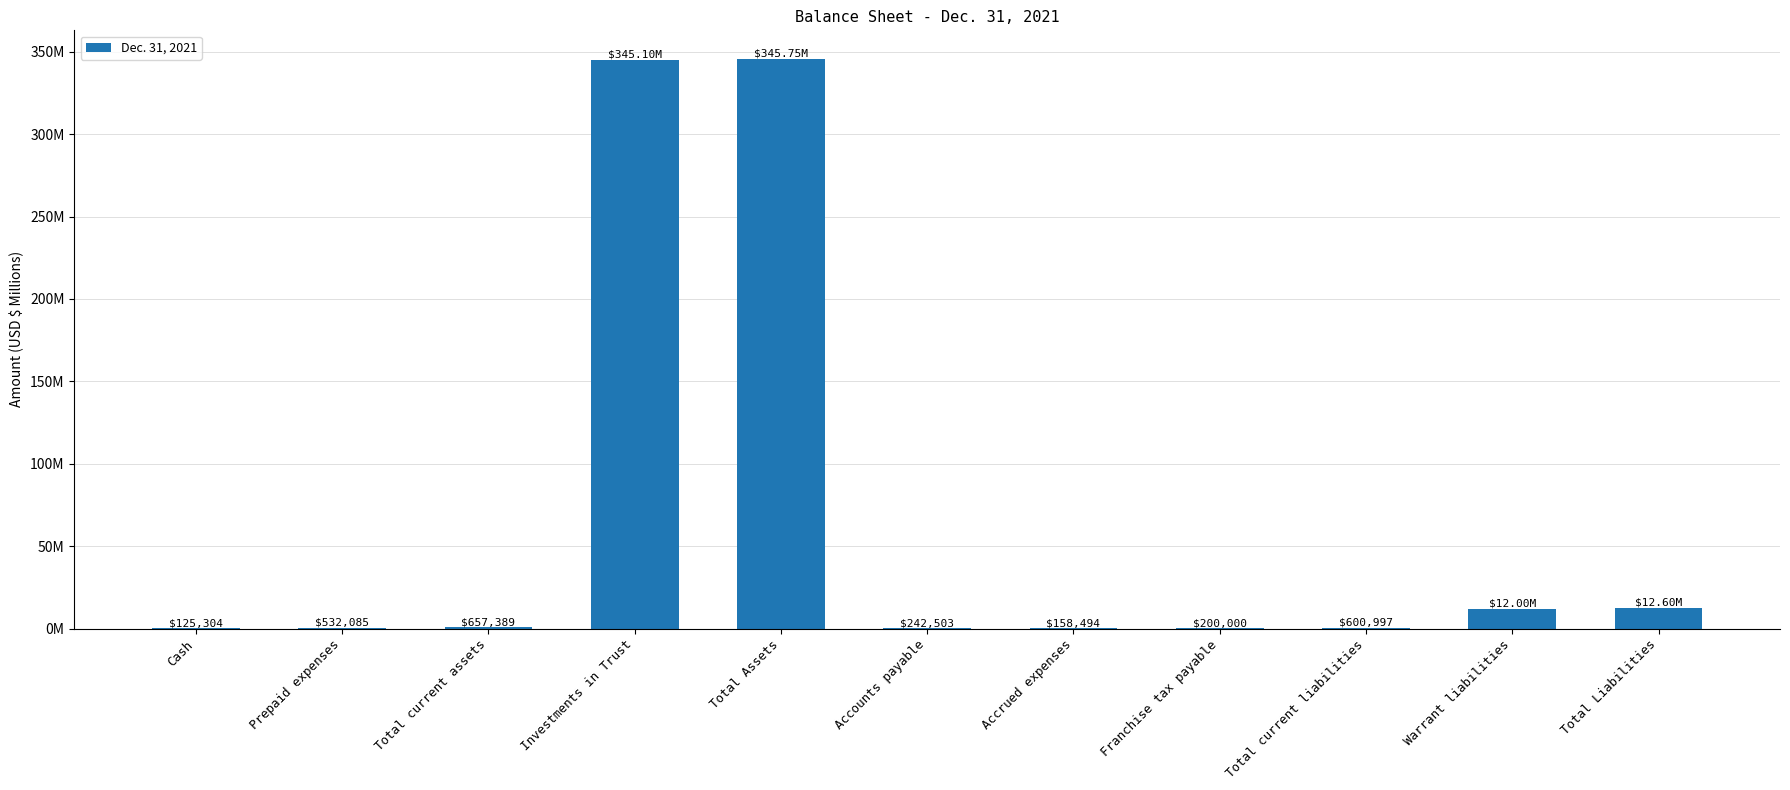

Are the bars horizontal?

No